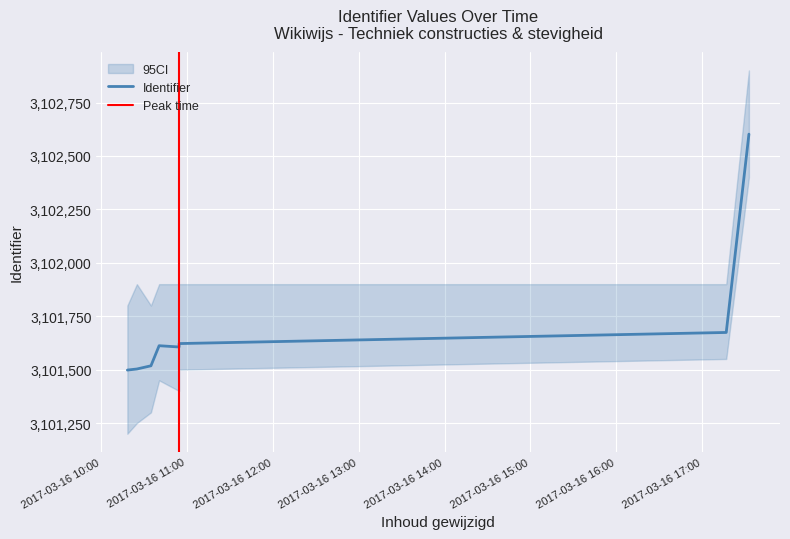

Is this an area chart (filled region under the line)?

No